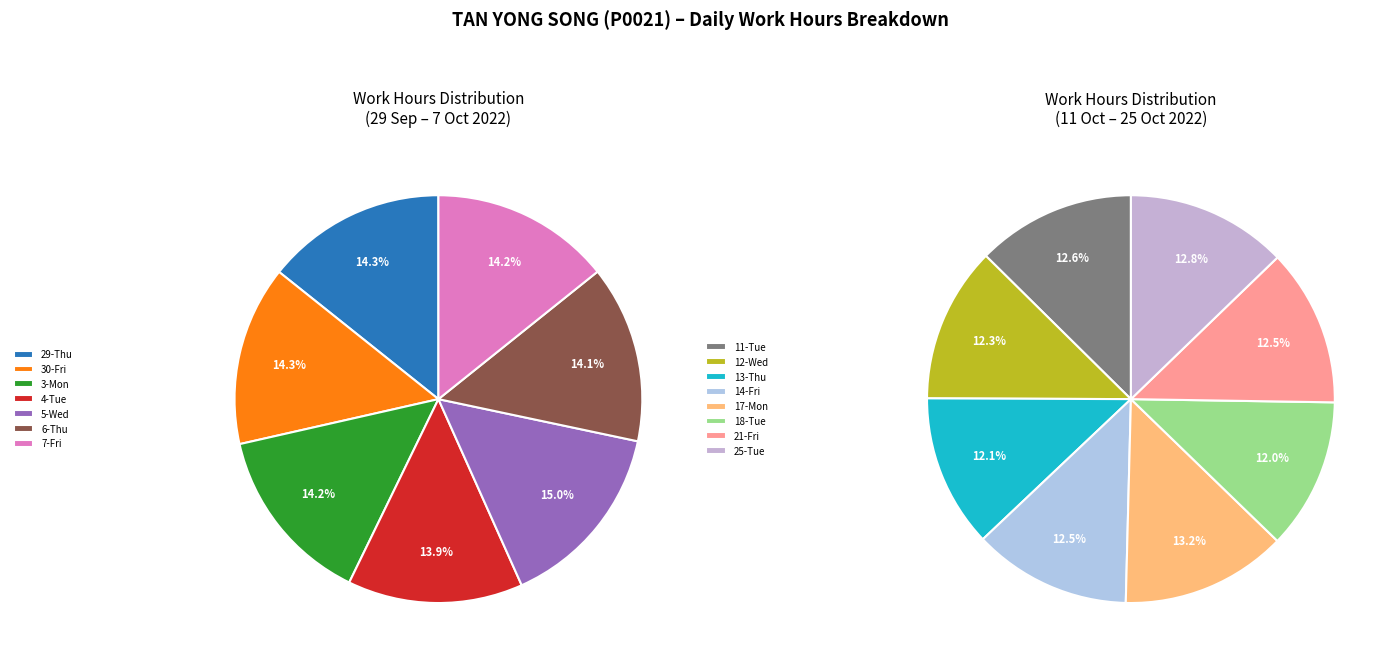

Which category has the smallest portion of the pie?

18-Tue